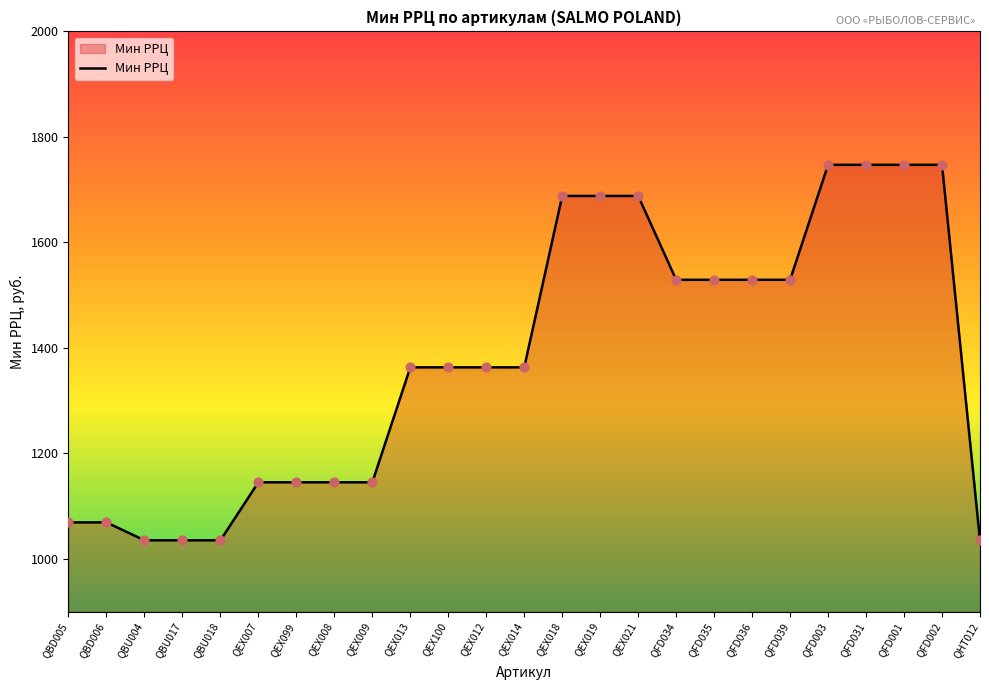

Between QHT012 and QBD005, which is larger?

QBD005